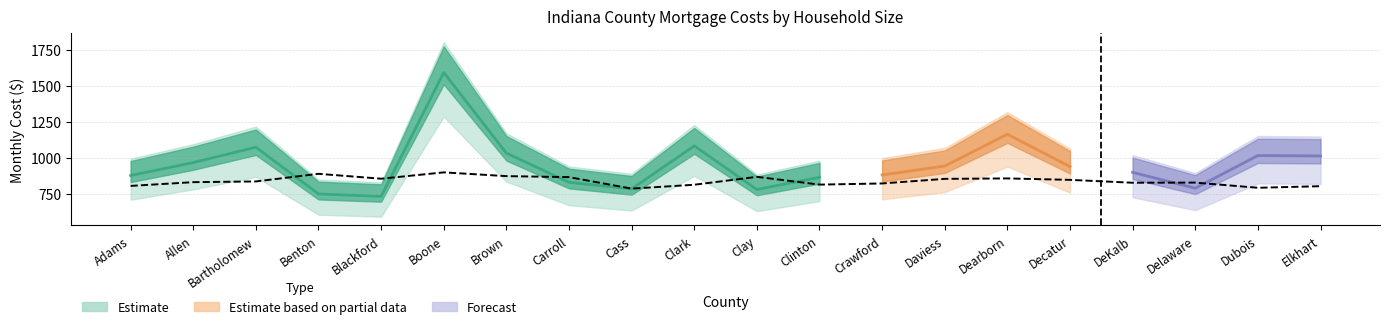

What is the value of the 14th point from the left?

854